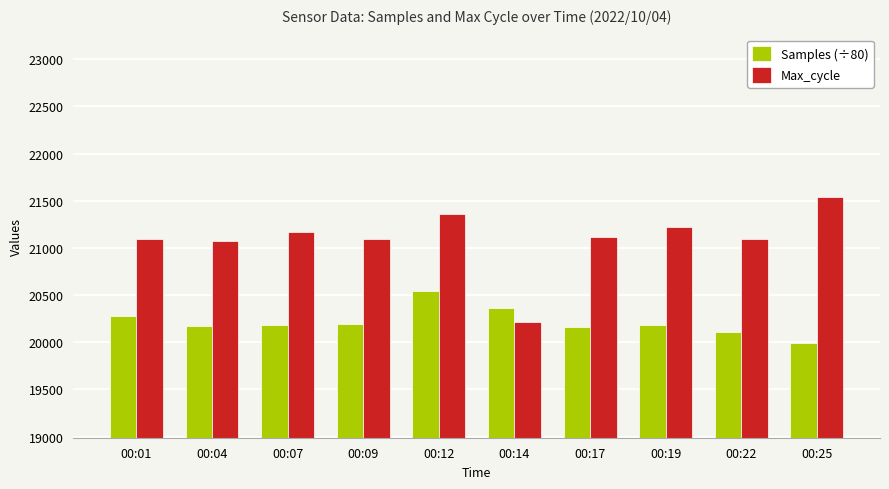

True or false: Max_cycle has a value of 37892.1 at 00:01.

False